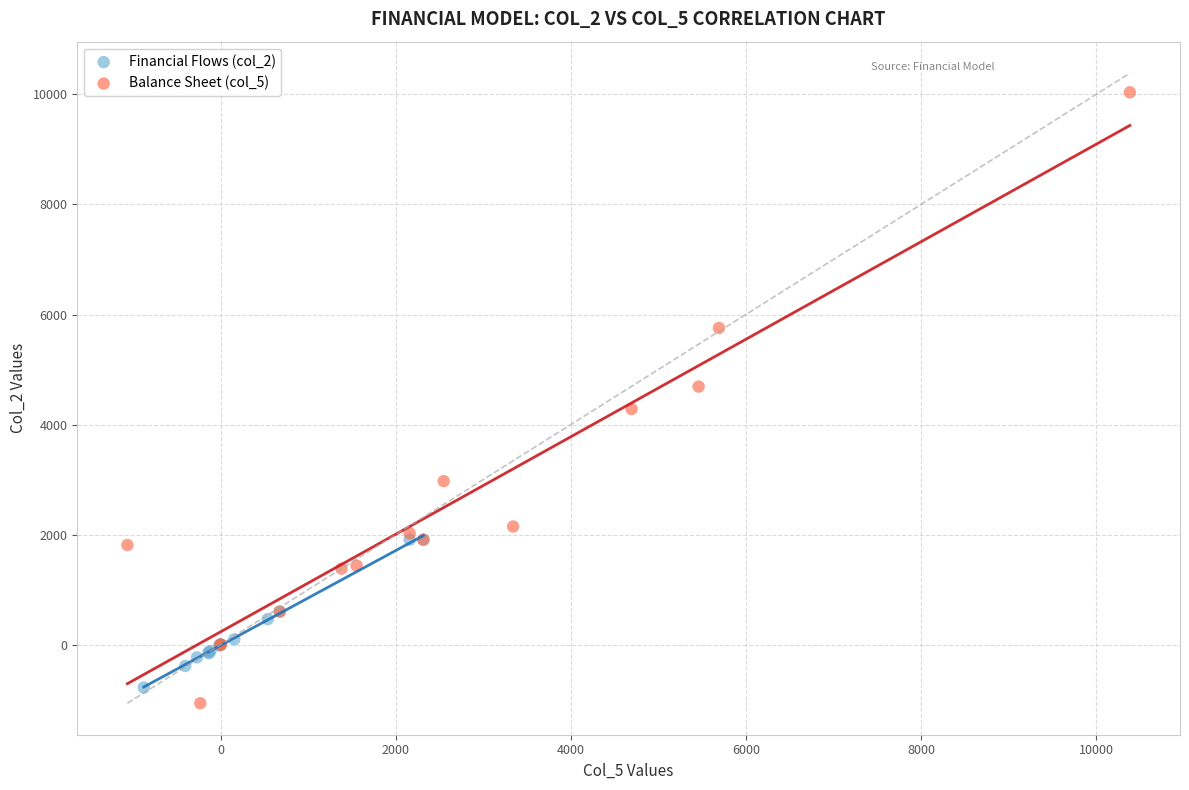

Which series reaches the maximum Y coordinate?

Balance Sheet (col_5)